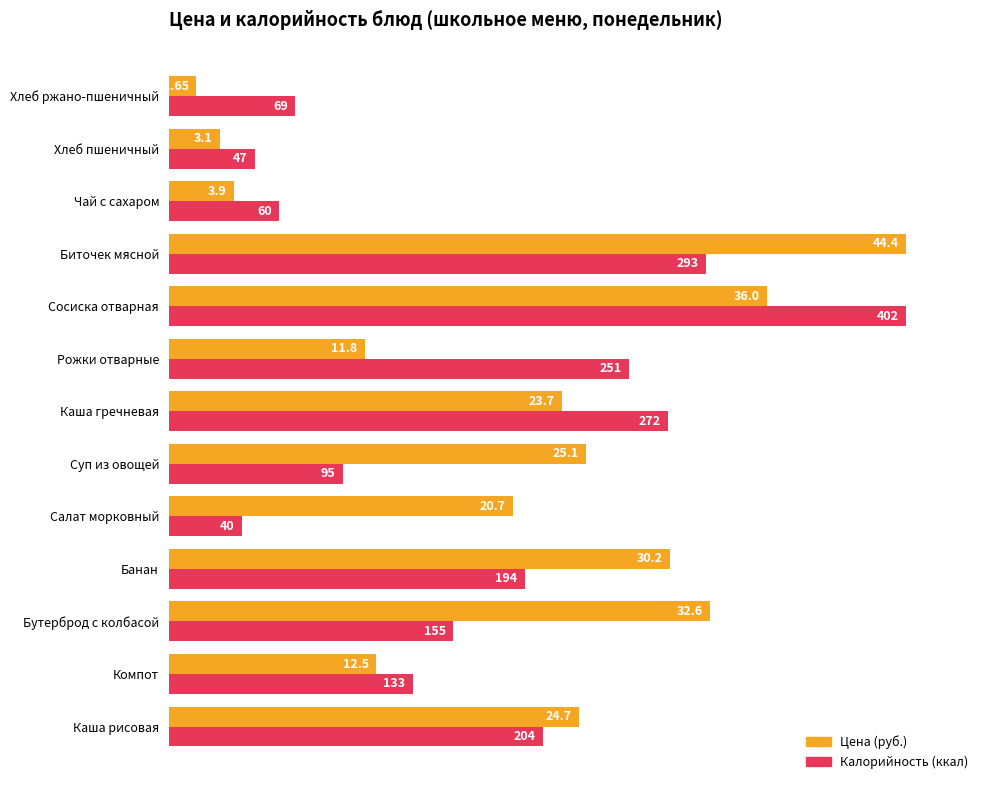

Is it true that Цена equals 42.8 at Банан?

False